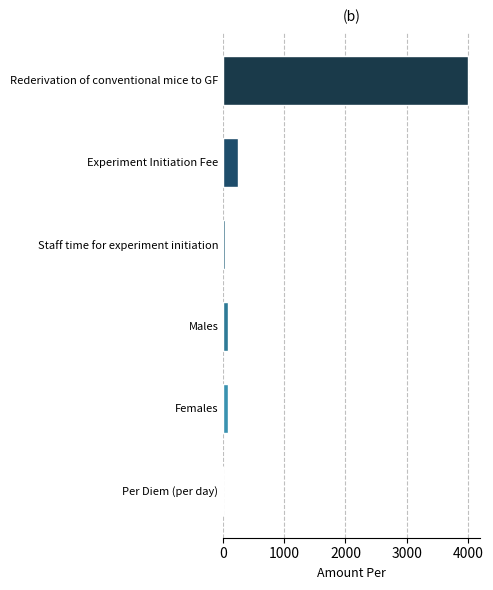

At which label is the value closest to 2002?

Experiment Initiation Fee